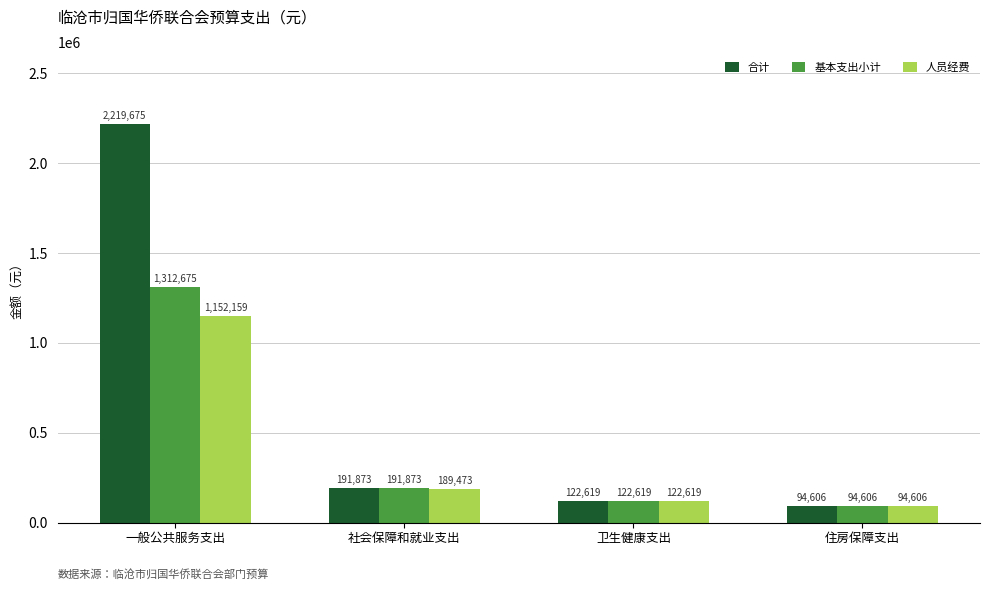

What is the minimum value for 人员经费?

94606.6